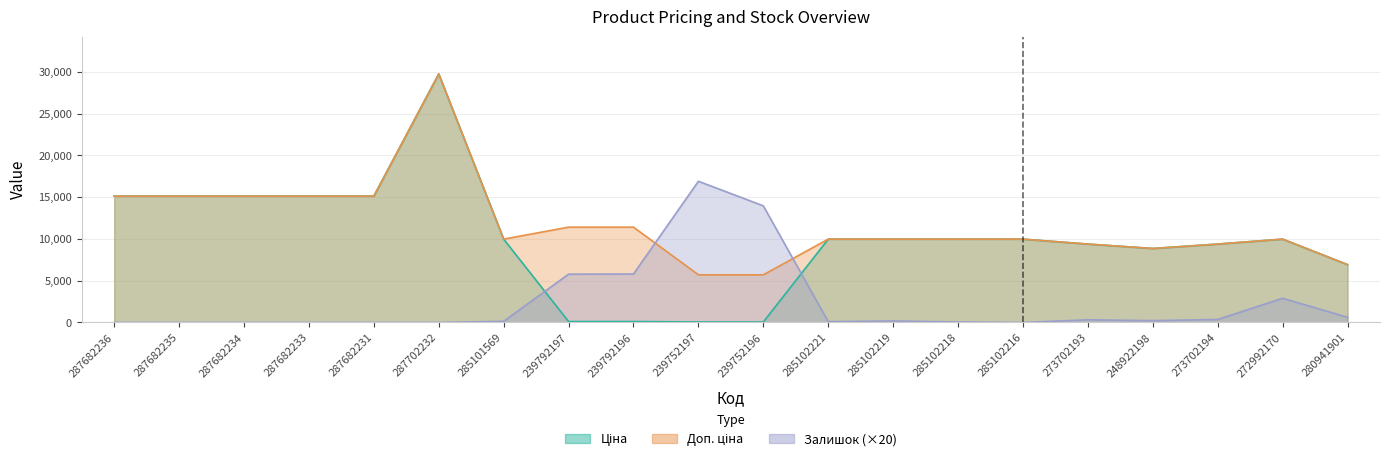

True or false: Доп. ціна has a value of 15120.0 at 287682235.

True